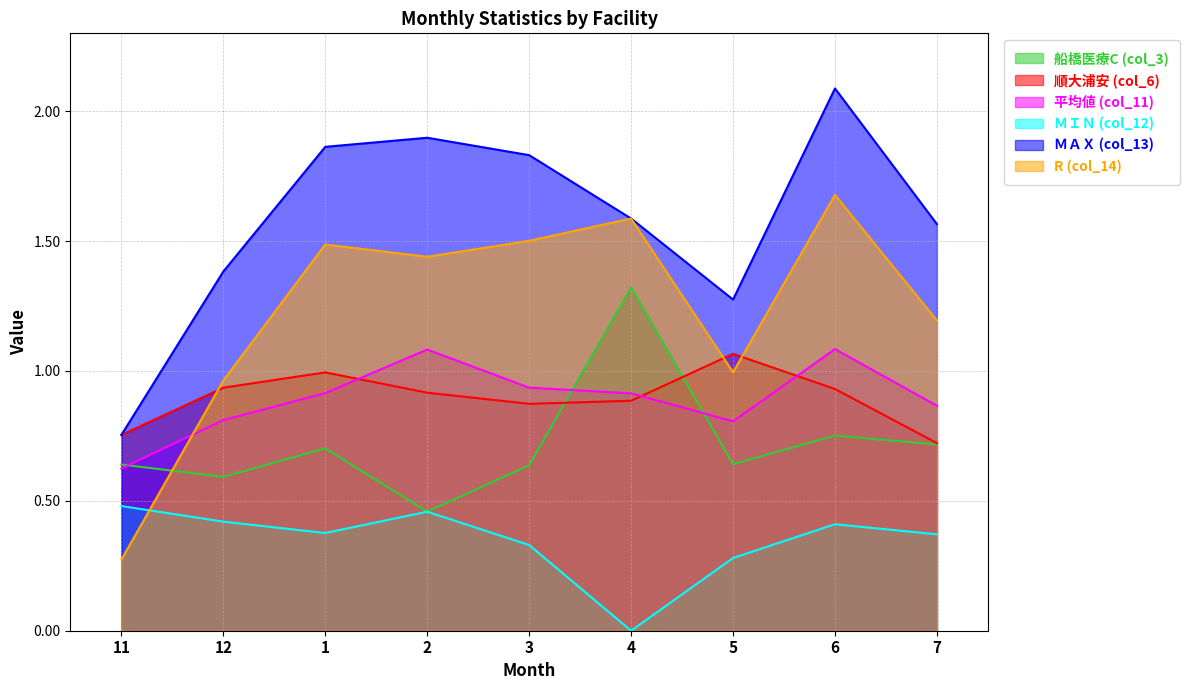

The value of 船橋医療C (col_3) at 11 is 1.1. True or false?

False